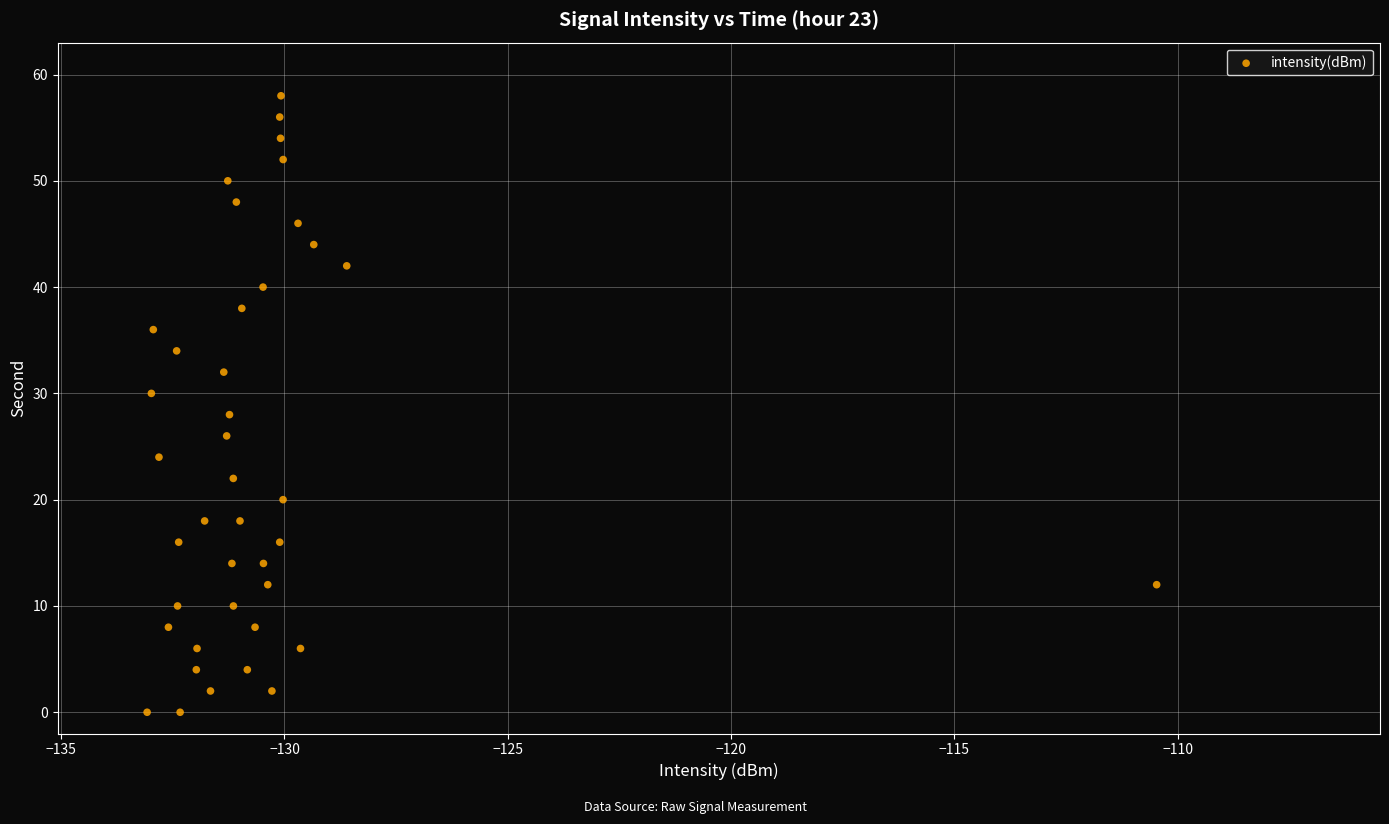

What is the range of Y values (max minus min)?

58